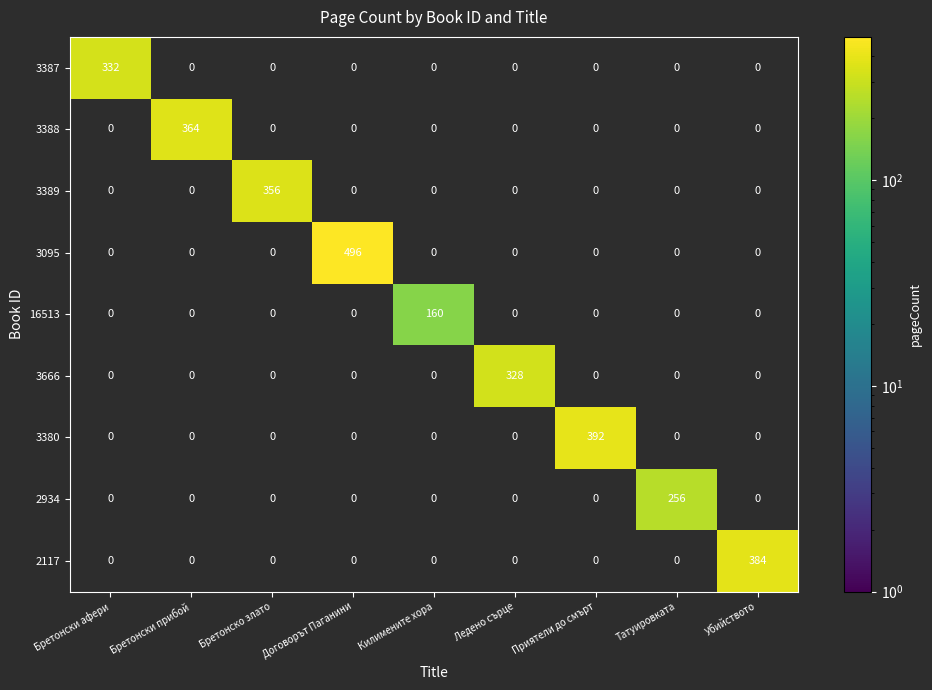

Rank the series by their maximum value, from highest to lowest.

3095, 3380, 2117, 3388, 3389, 3387, 3666, 2934, 16513